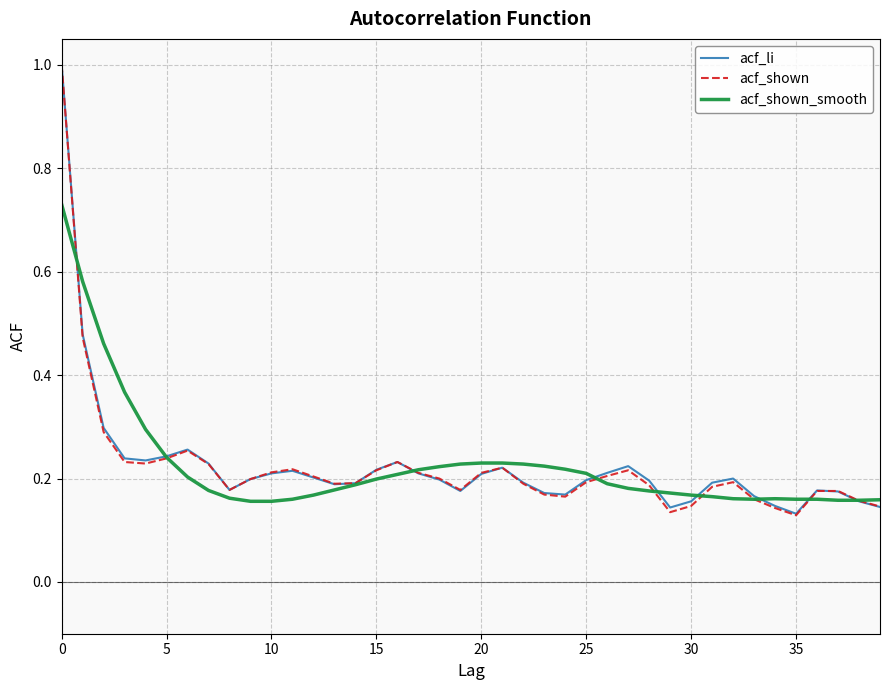

Which series has the widest spread of values?

acf_shown